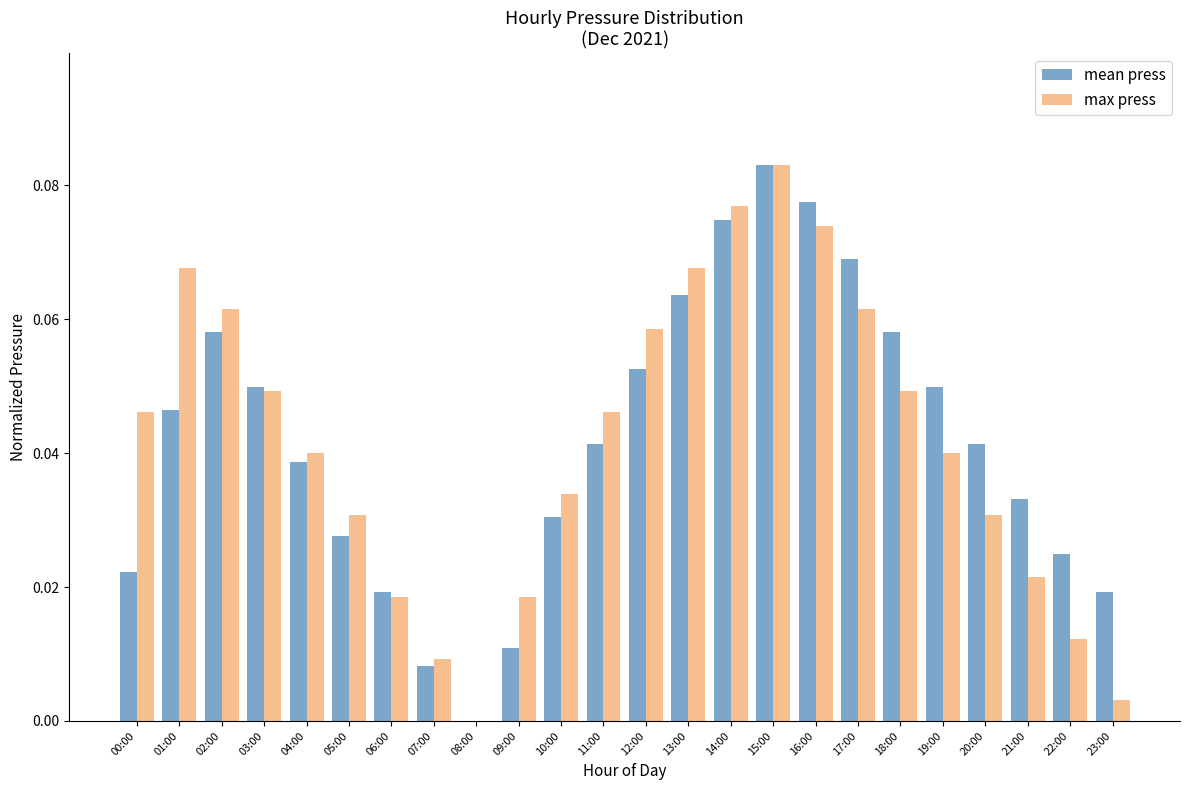

What is the sum of all max press values?

1.0